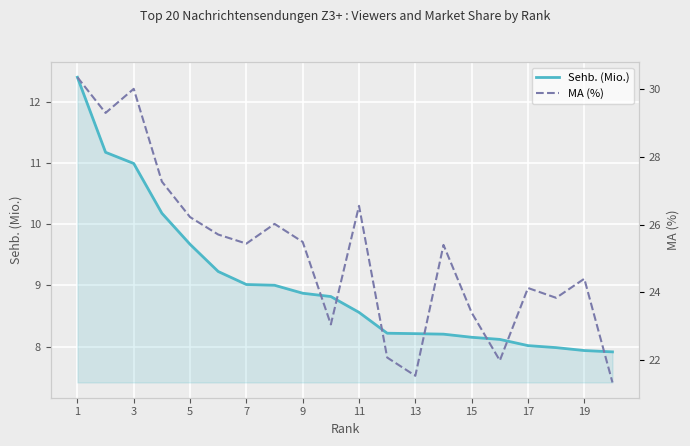

The value of Sehb. (Mio.) at 5 is 3.9. True or false?

False